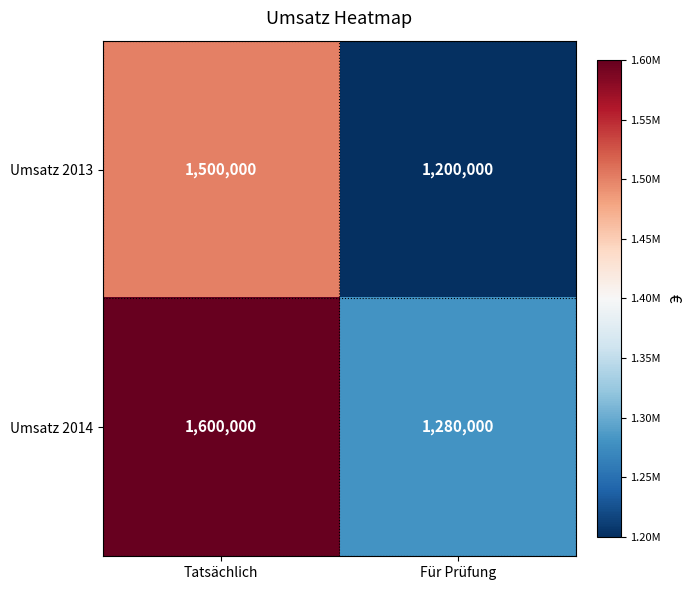

List the series in order of their peak value, lowest first.

Umsatz 2013, Umsatz 2014